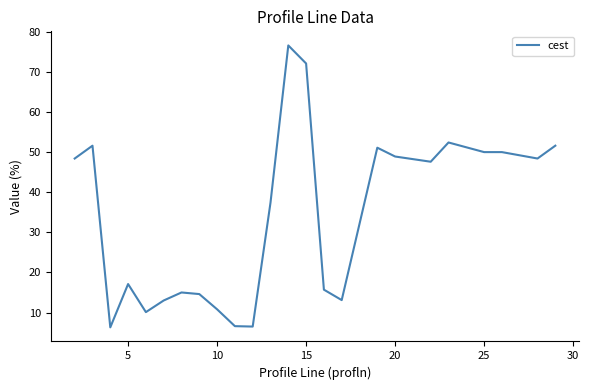

What is the difference between the maximum and minimum values?

70.3